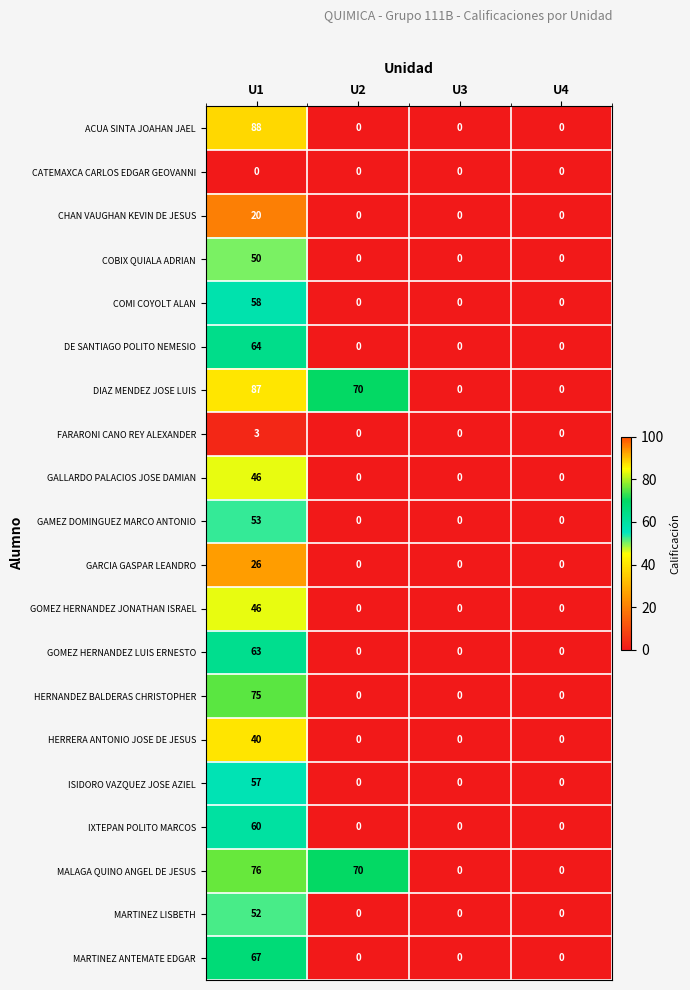

Is it true that IXTEPAN POLITO MARCOS equals 0 at U4?

True